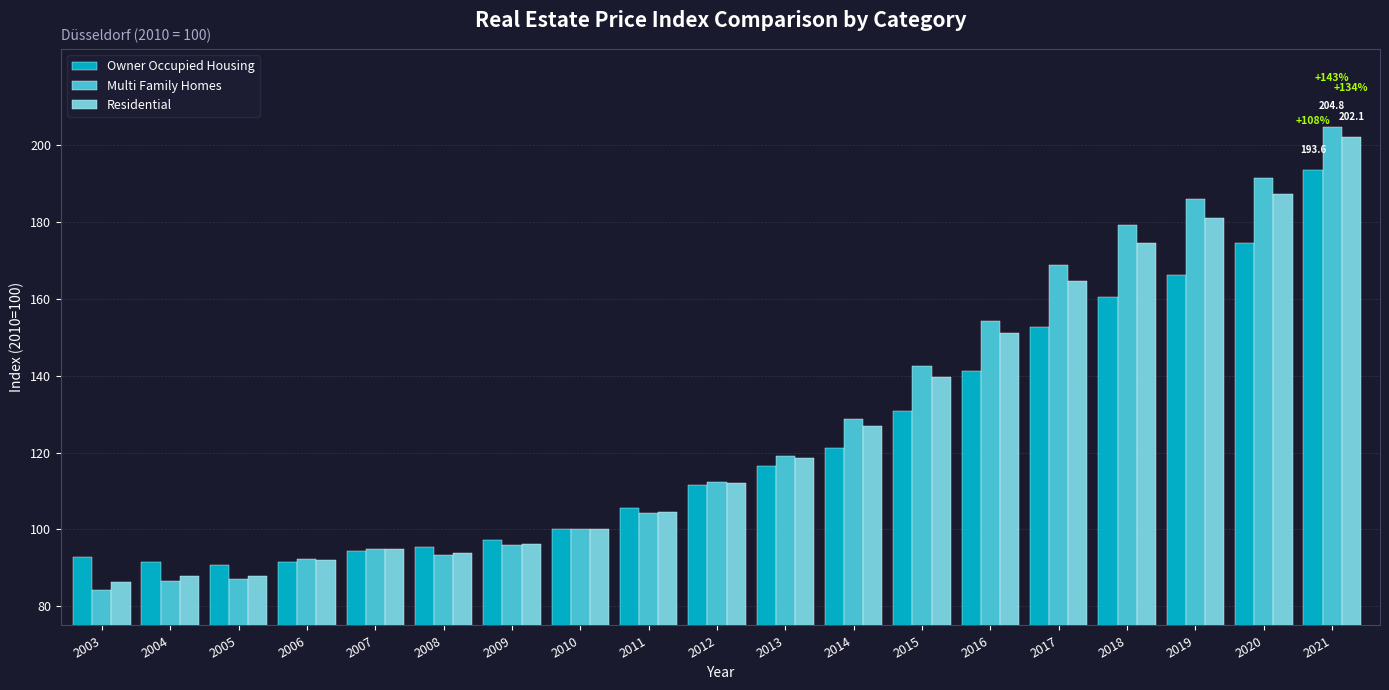

What are all the series names shown in the legend?

Owner Occupied Housing, Multi Family Homes, Residential